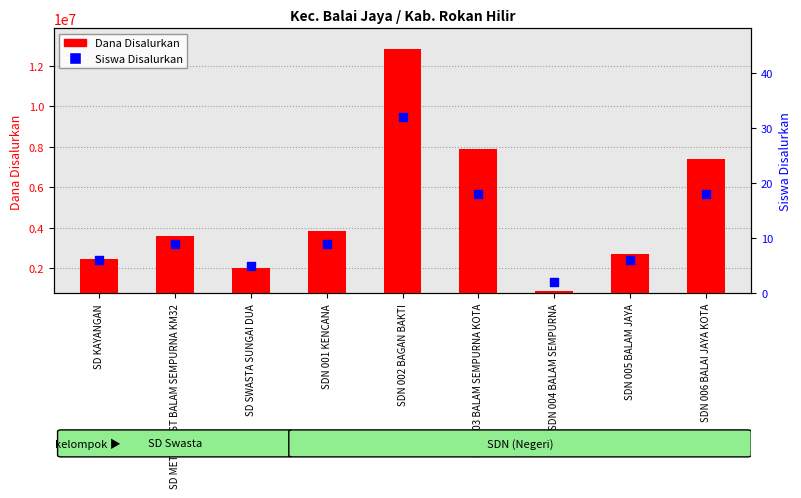

Which series has the largest Y range (max minus min)?

Dana Disalurkan